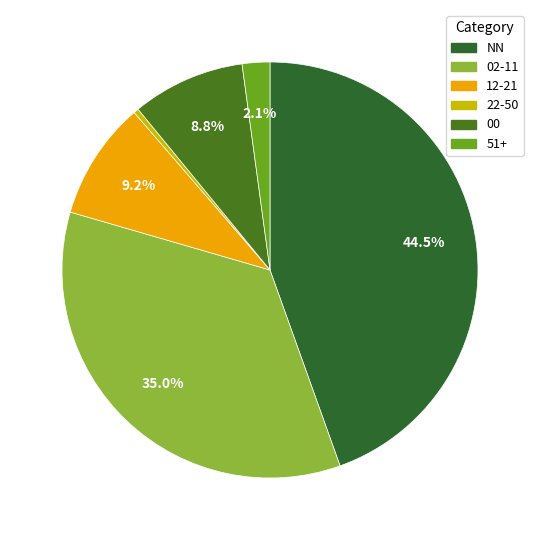

What is the smallest slice in the pie chart?

22-50